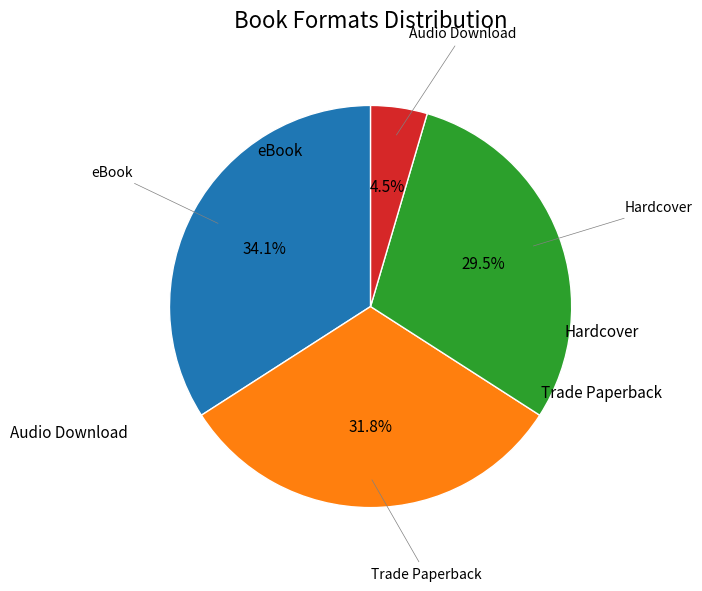

To the nearest percent, what is the difference between the largest and smallest slice percentages?

30%